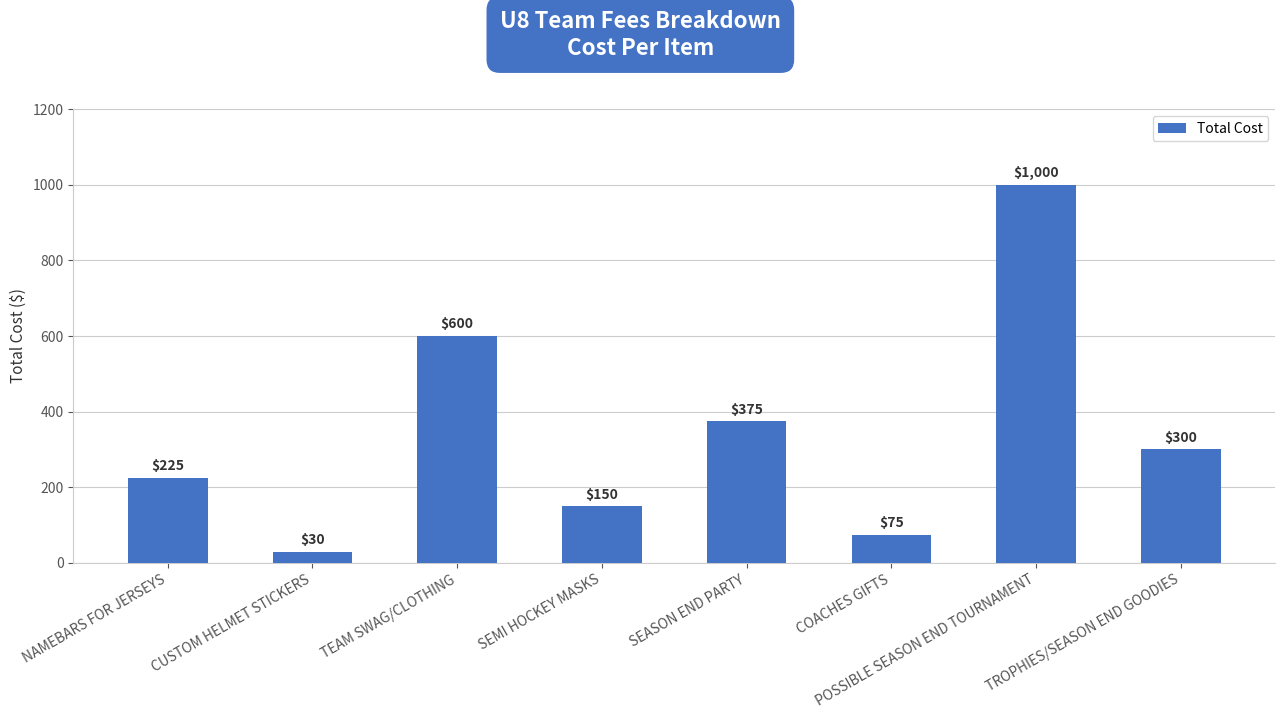

Rank the categories by value from lowest to highest.

CUSTOM HELMET STICKERS, COACHES GIFTS, SEMI HOCKEY MASKS, NAMEBARS FOR JERSEYS, TROPHIES/SEASON END GOODIES, SEASON END PARTY, TEAM SWAG/CLOTHING, POSSIBLE SEASON END TOURNAMENT